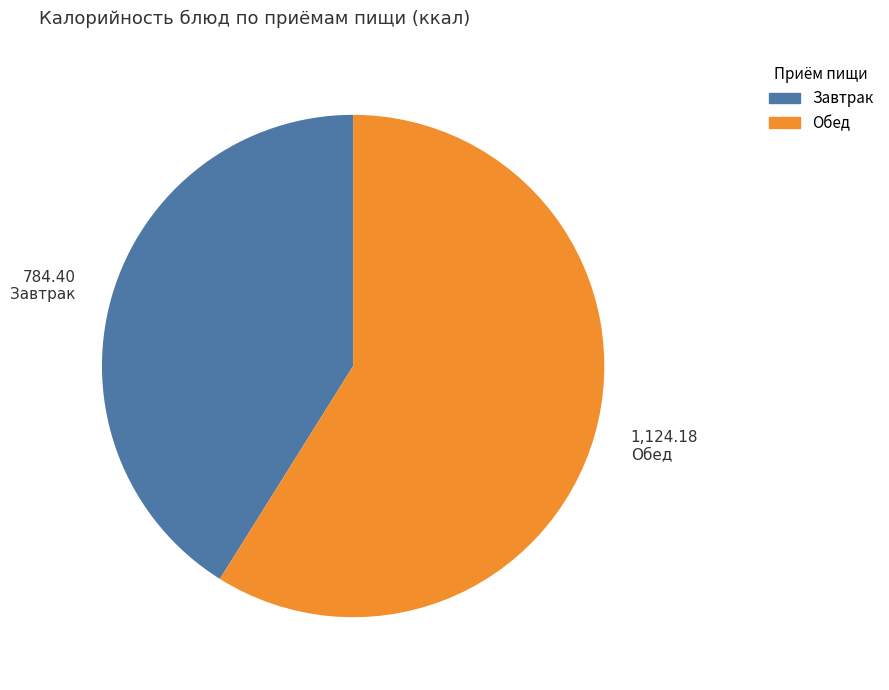

How many segments does this pie chart have?

2